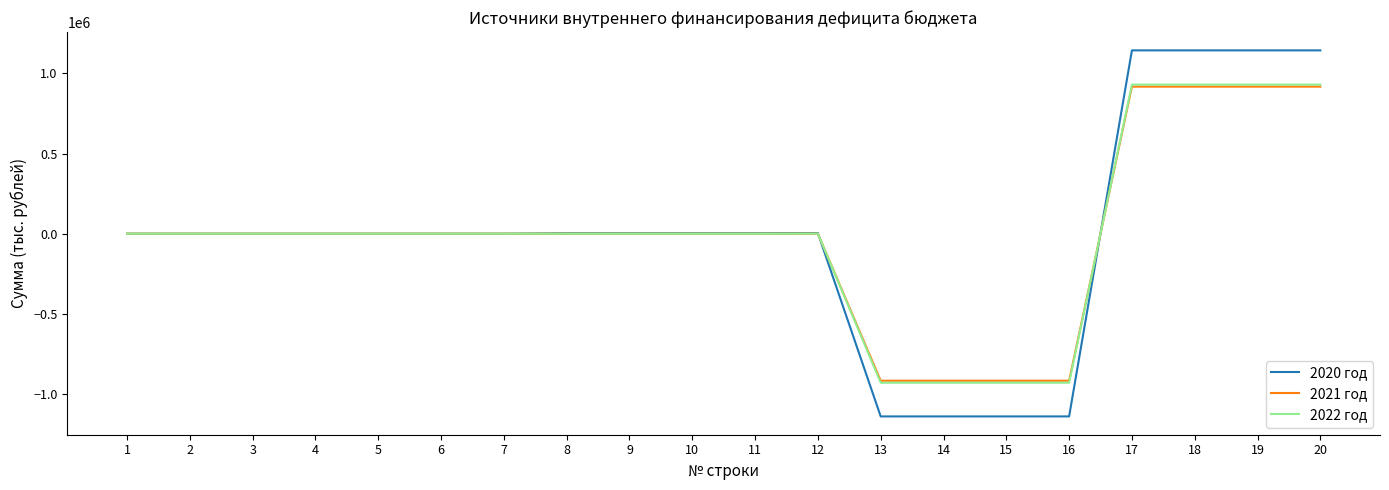

Is the value of 2020 год at 16 greater than the value of 2021 год at 3?

No